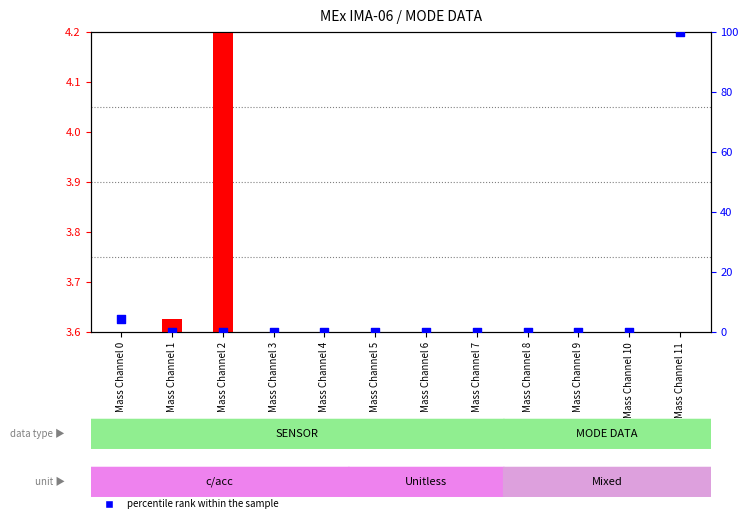

What are all the series names shown in the legend?

transformed count, percentile rank within the sample